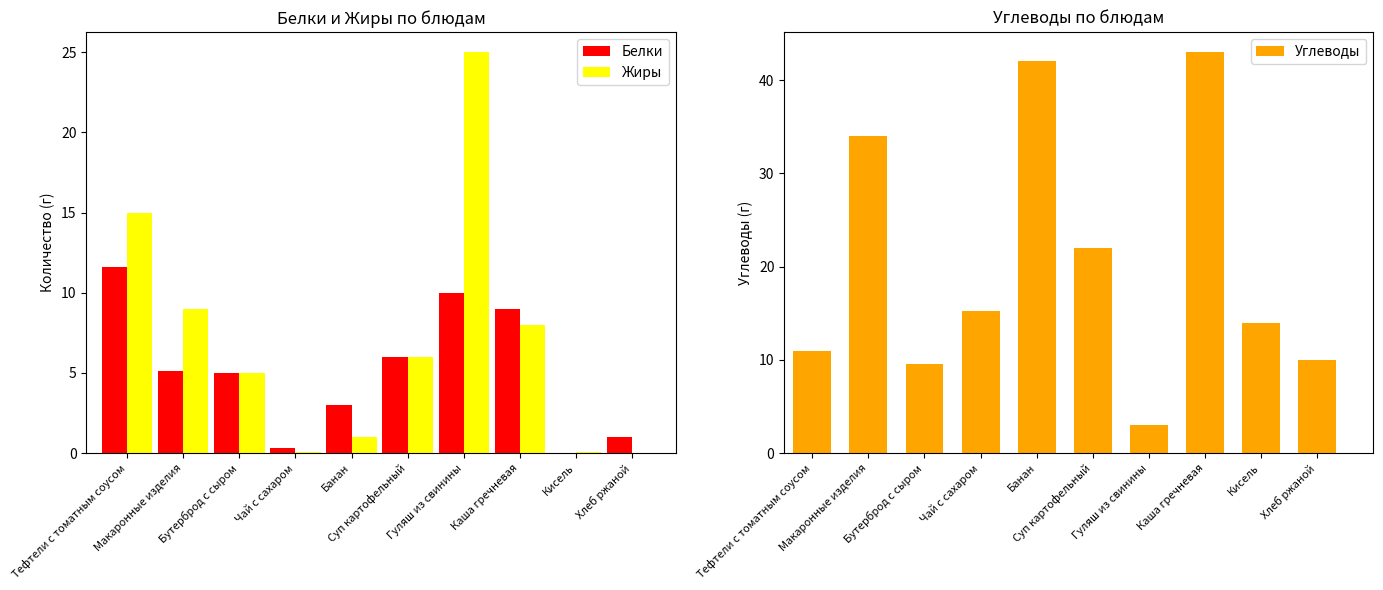

Which category has the lowest value in the Белки series?

Кисель